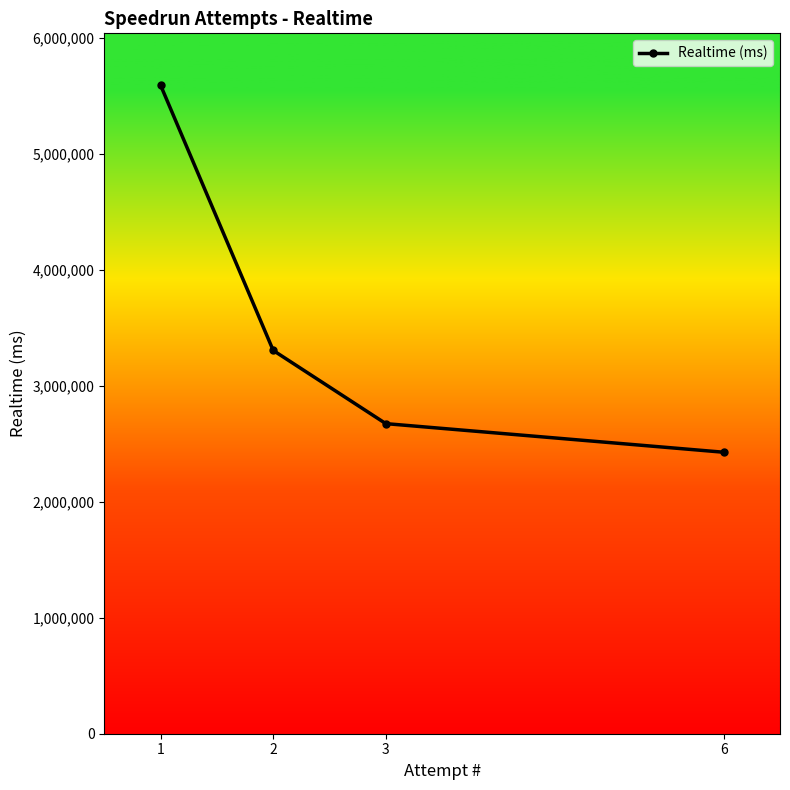

True or false: there are more than 2 points higher than both neighbors.

False